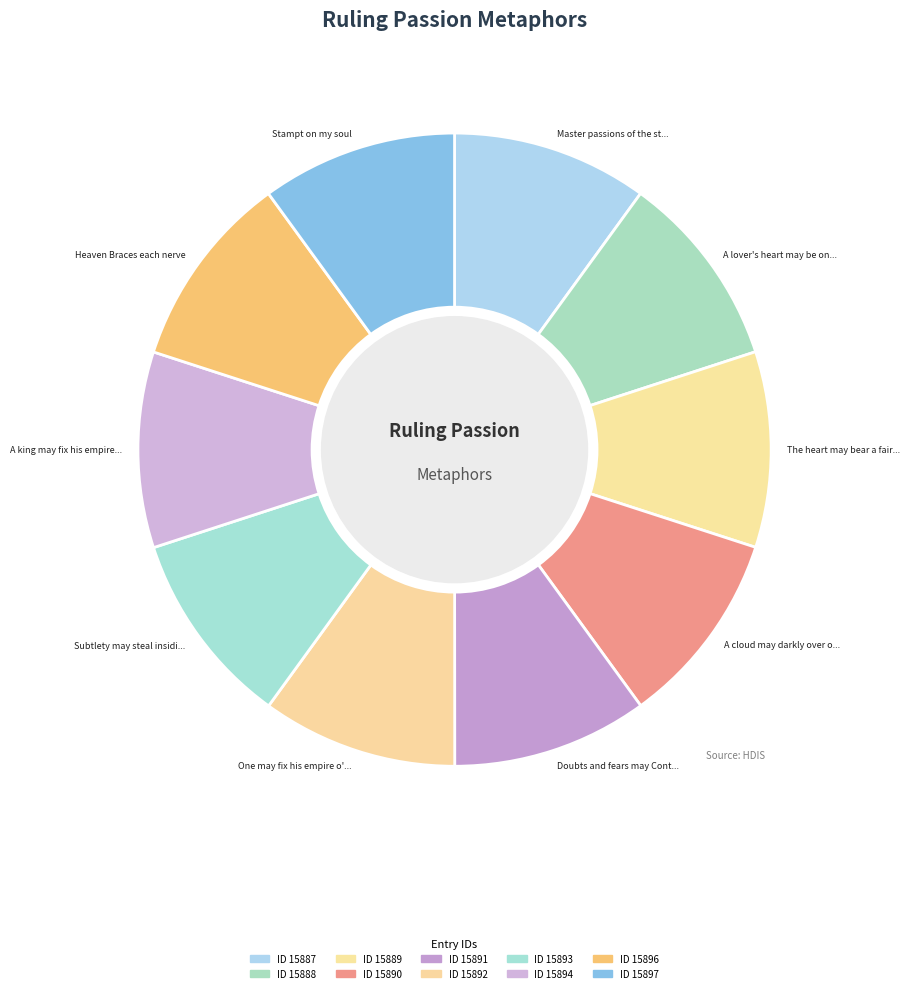

Count the number of slices in the pie.

10